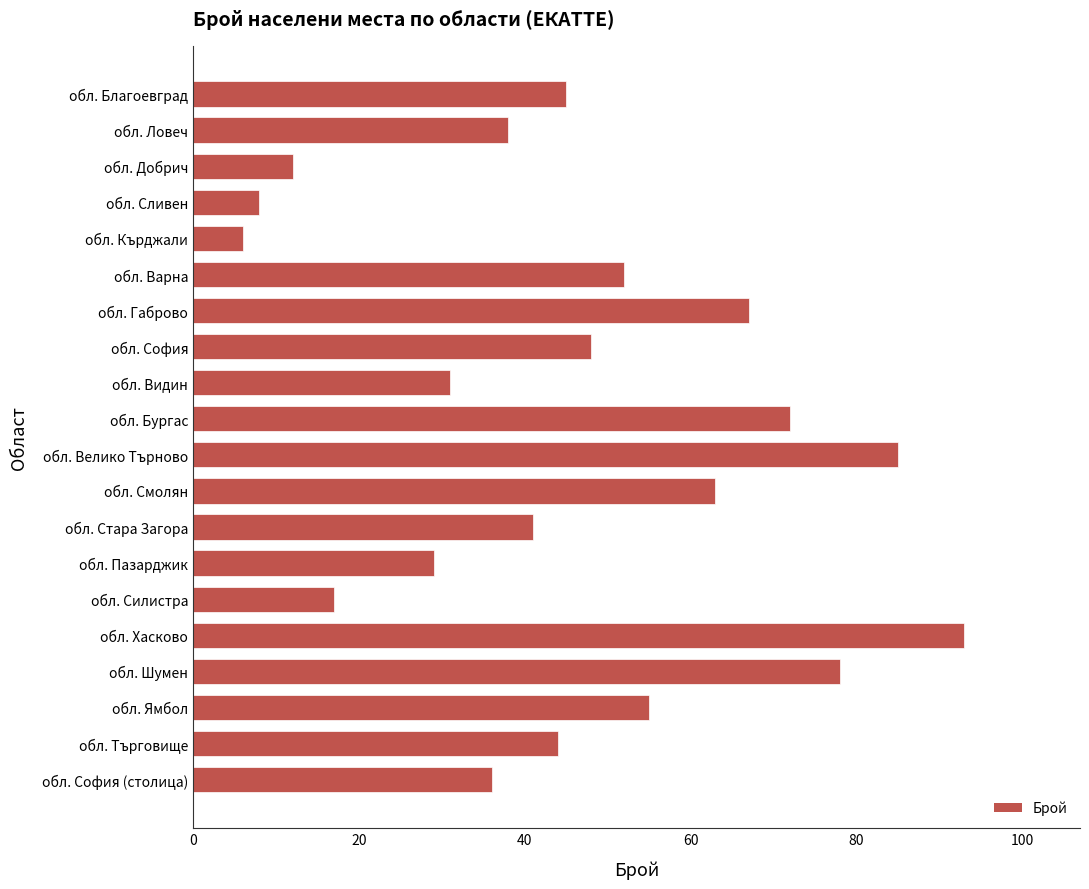

Rank the categories by value from lowest to highest.

обл. Кърджали, обл. Сливен, обл. Добрич, обл. Силистра, обл. Пазарджик, обл. Видин, обл. София (столица), обл. Ловеч, обл. Стара Загора, обл. Търговище, обл. Благоевград, обл. София, обл. Варна, обл. Ямбол, обл. Смолян, обл. Габрово, обл. Бургас, обл. Шумен, обл. Велико Търново, обл. Хасково